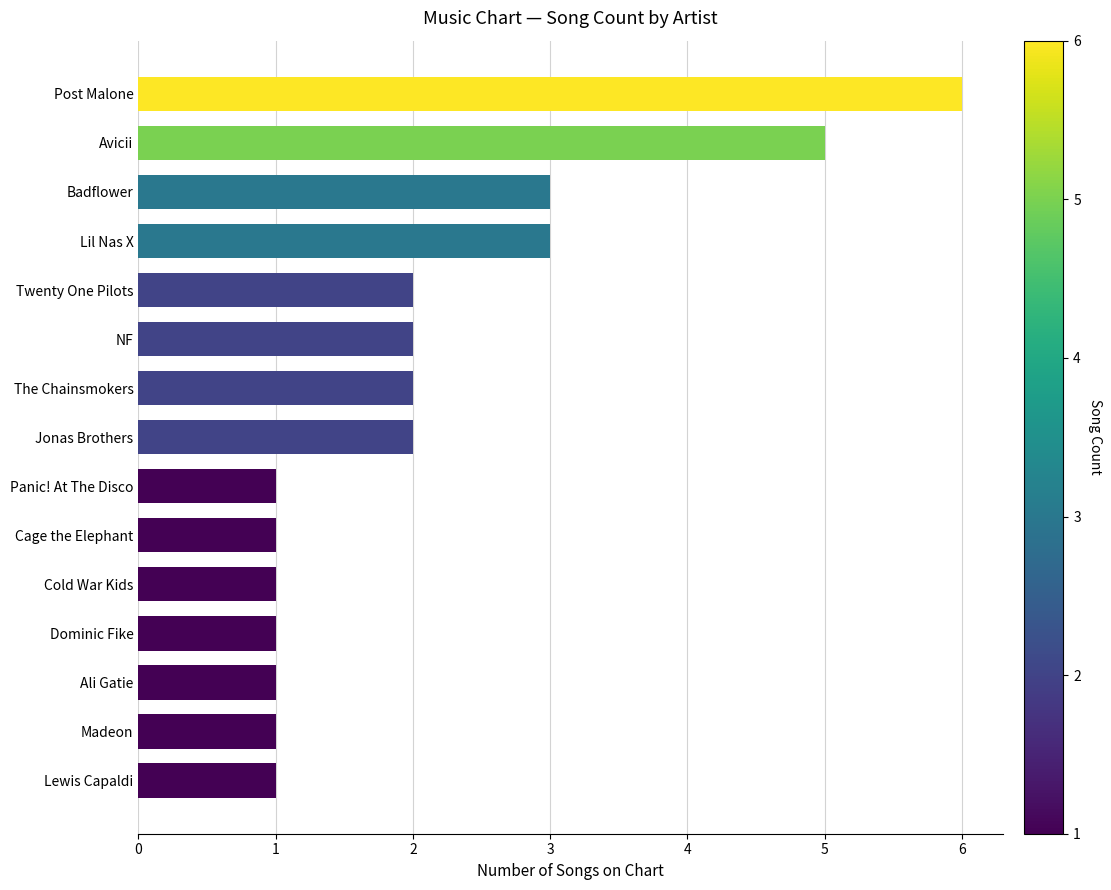

What is the sum of all values?

32